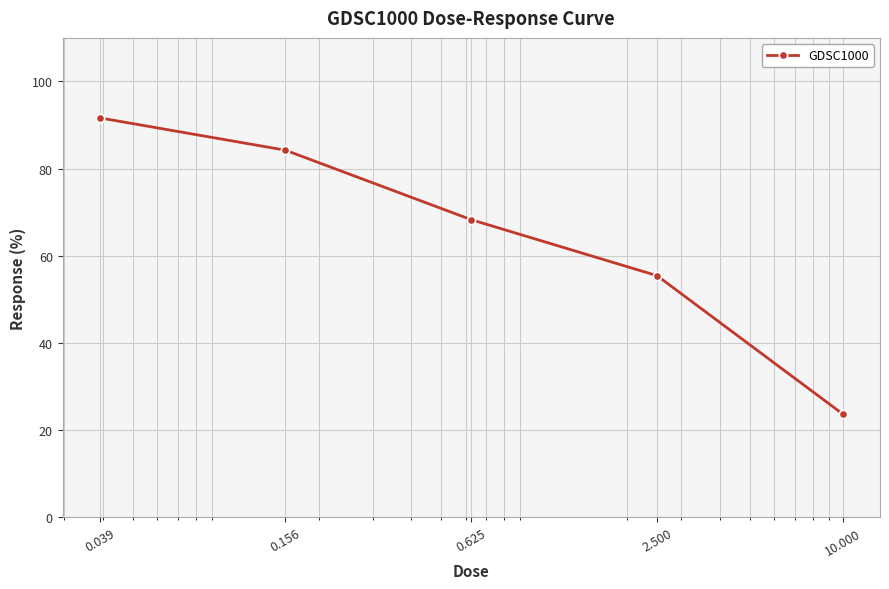

True or false: the data has more than 1 interior local peaks.

False